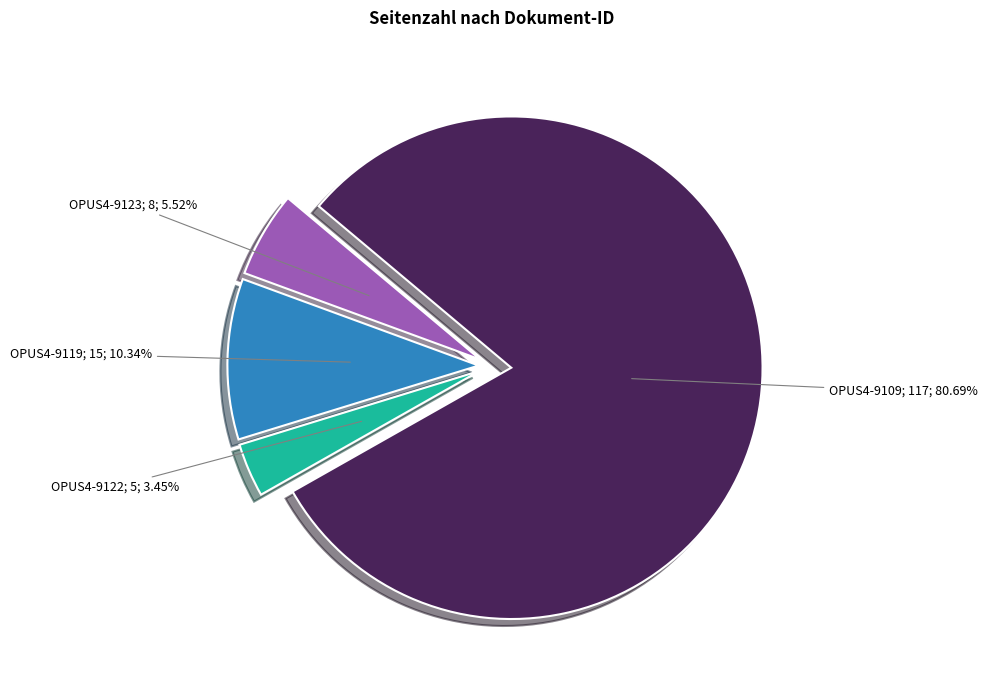

To the nearest percent, what is the difference between the largest and smallest slice percentages?

77%